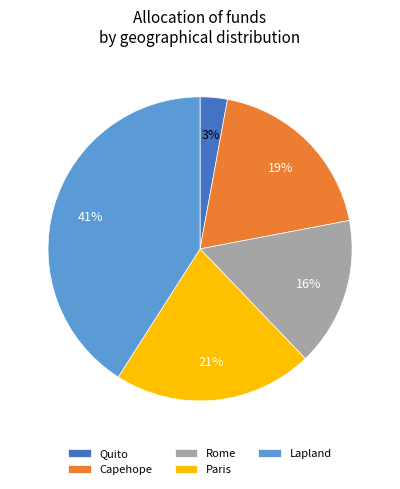

Does Rome account for over 50% of the chart?

No